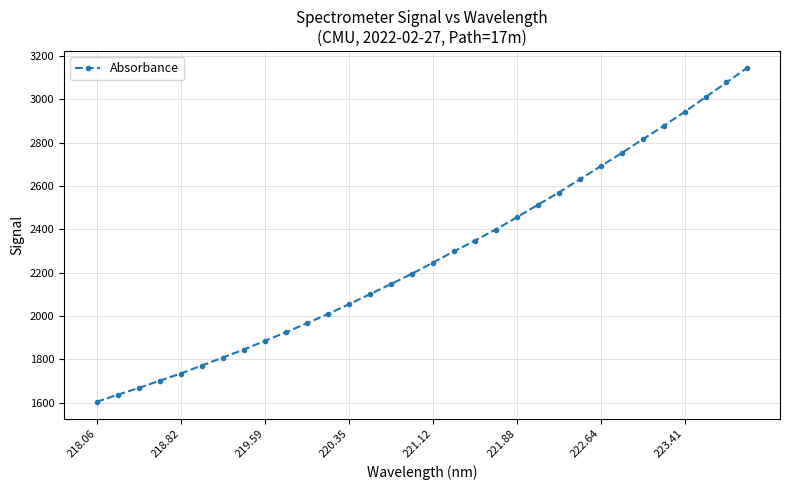

What is the minimum value shown in the chart?

1603.6